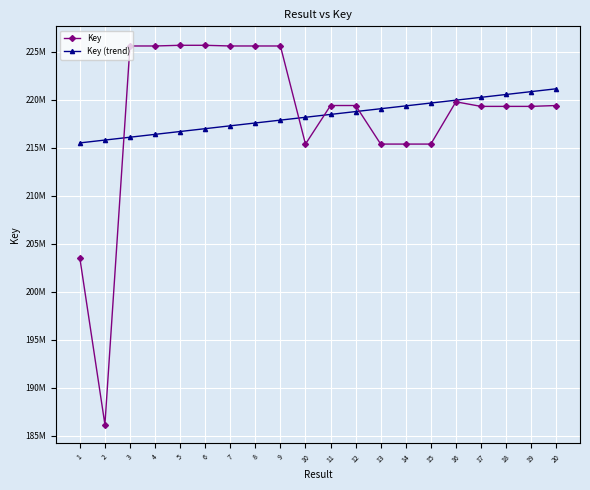

Which series changed the most between 17 and 20?

Key (trend)